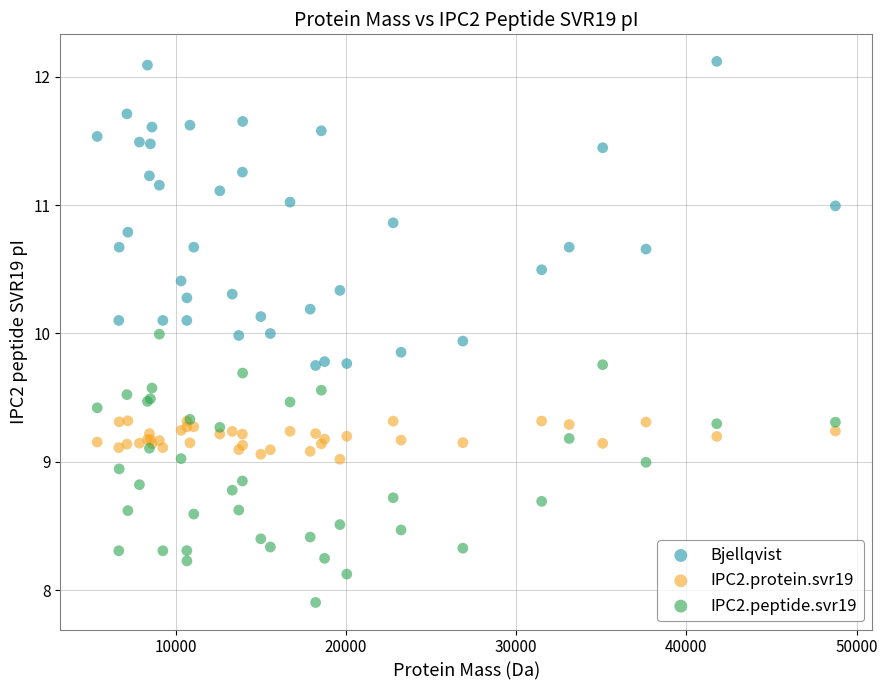

Which series has the widest spread of Y values?

Bjellqvist